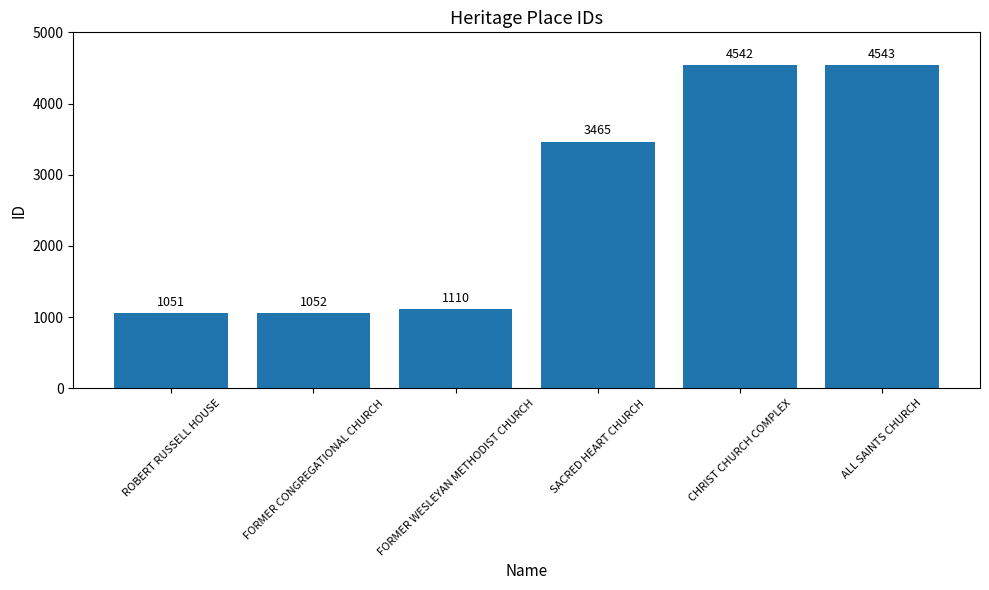

Where is the data nearest to the value 2797?

SACRED HEART CHURCH